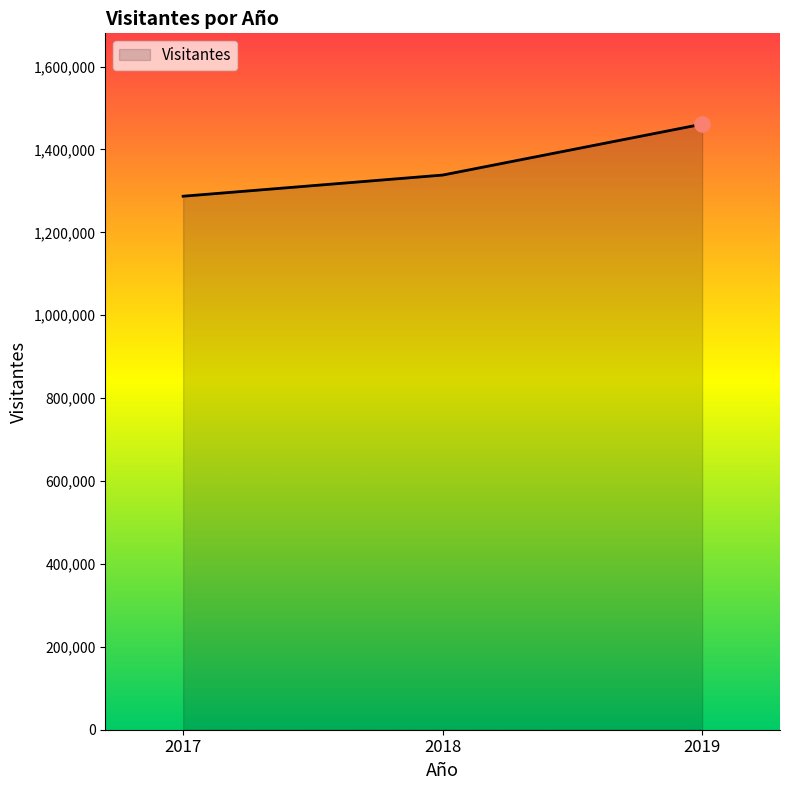

Approximately how many times larger is the value at 2019 compared to 2018?

1.1